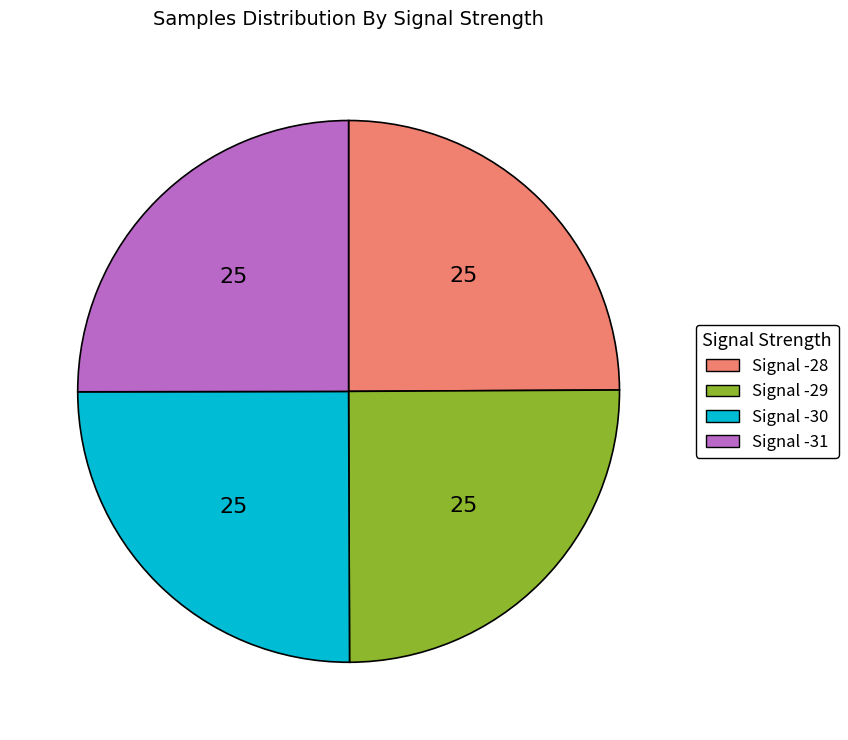

Approximately how many times larger is the value at Signal -29 compared to Signal -31?

1.0